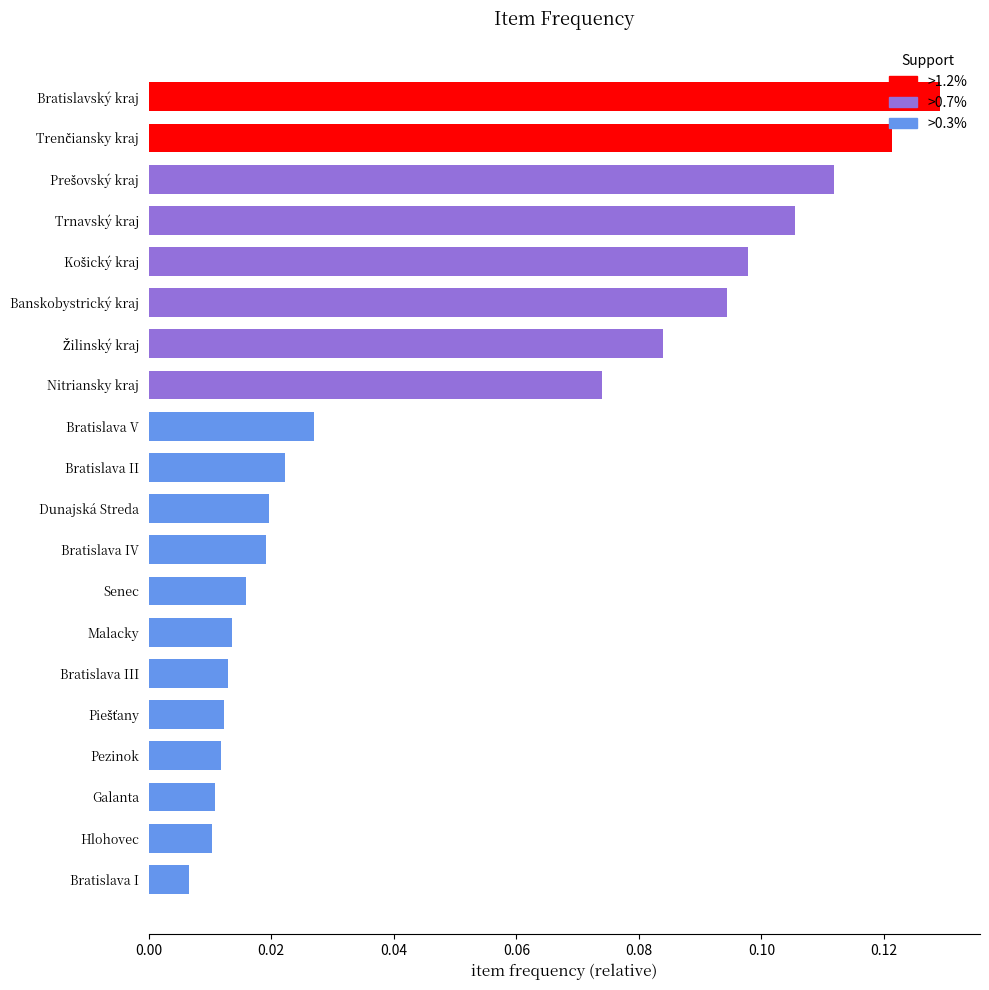

At which category does the chart reach its minimum across all series?

Bratislava I